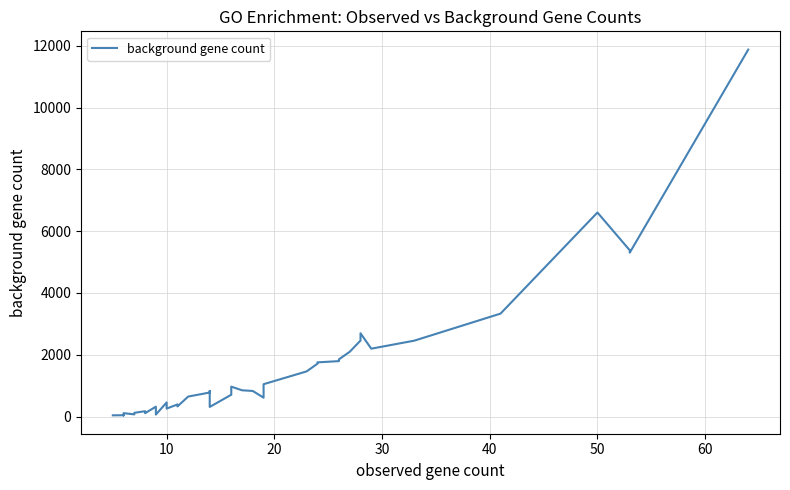

How many series are shown in this chart?

1